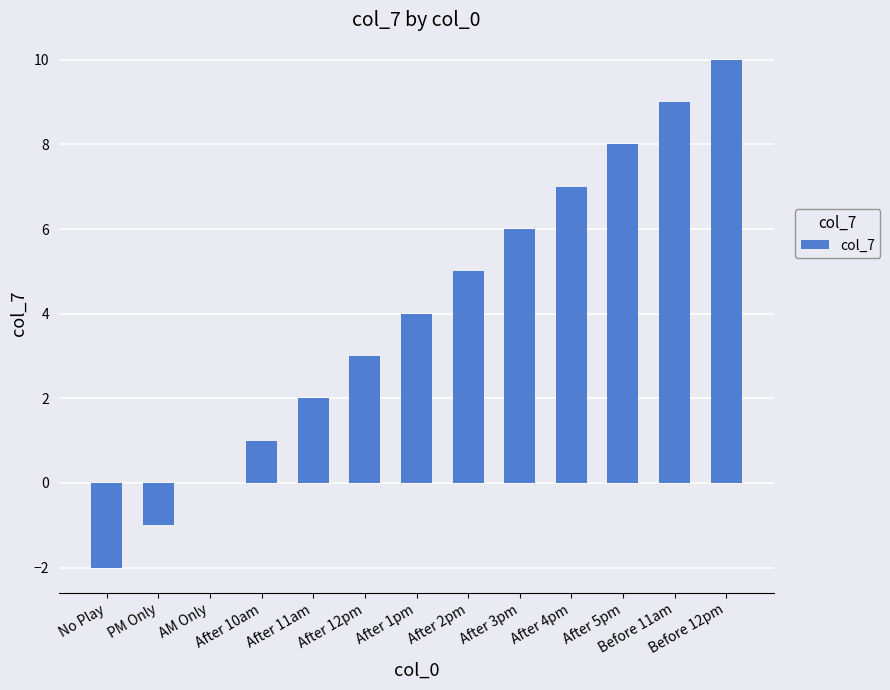

Count the number of data series in this chart.

1